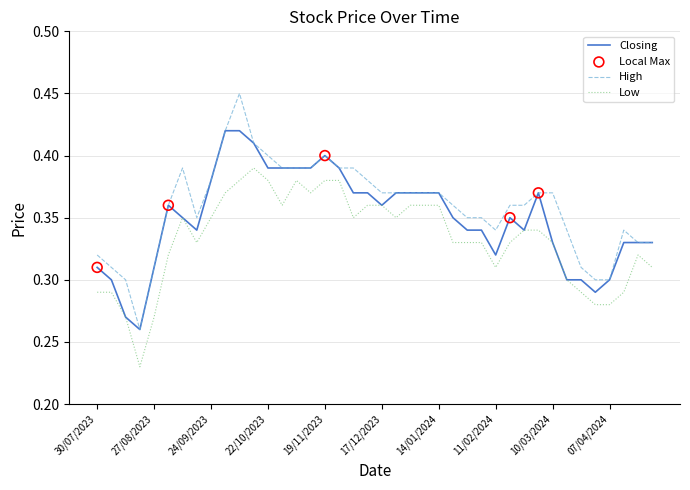

Which series has the widest spread of values?

High